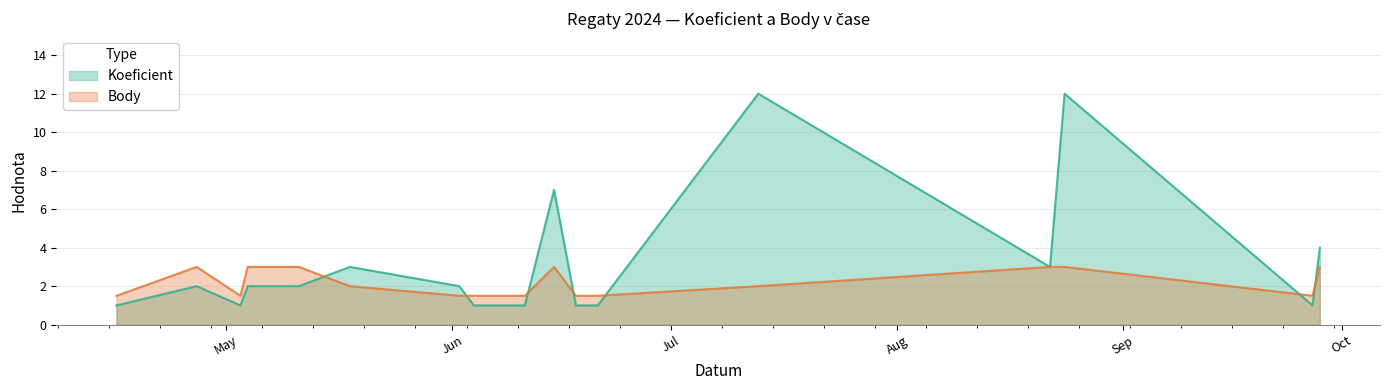

How many interior local peaks does the Koeficient series have?

5